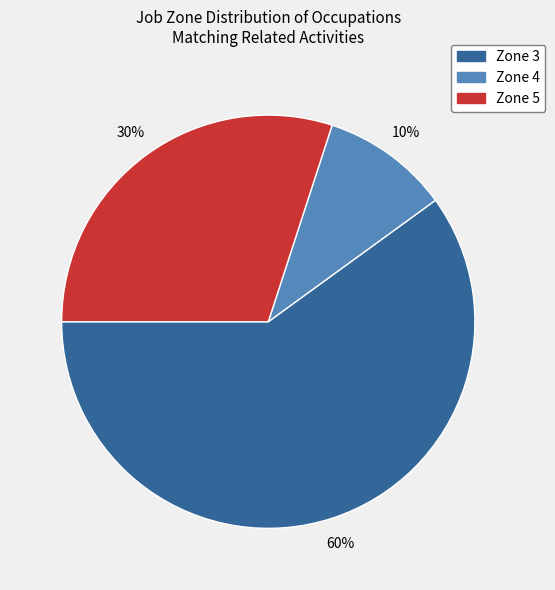

How many segments does this pie chart have?

3